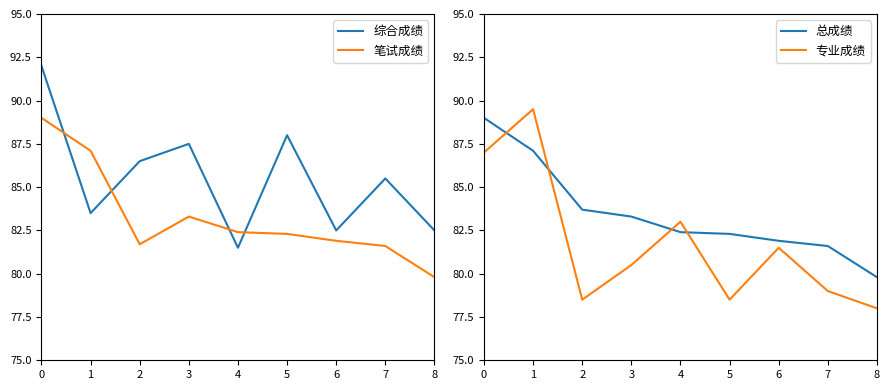

Is the value of 总成绩 at 4 greater than the value of 专业成绩 at 5?

Yes